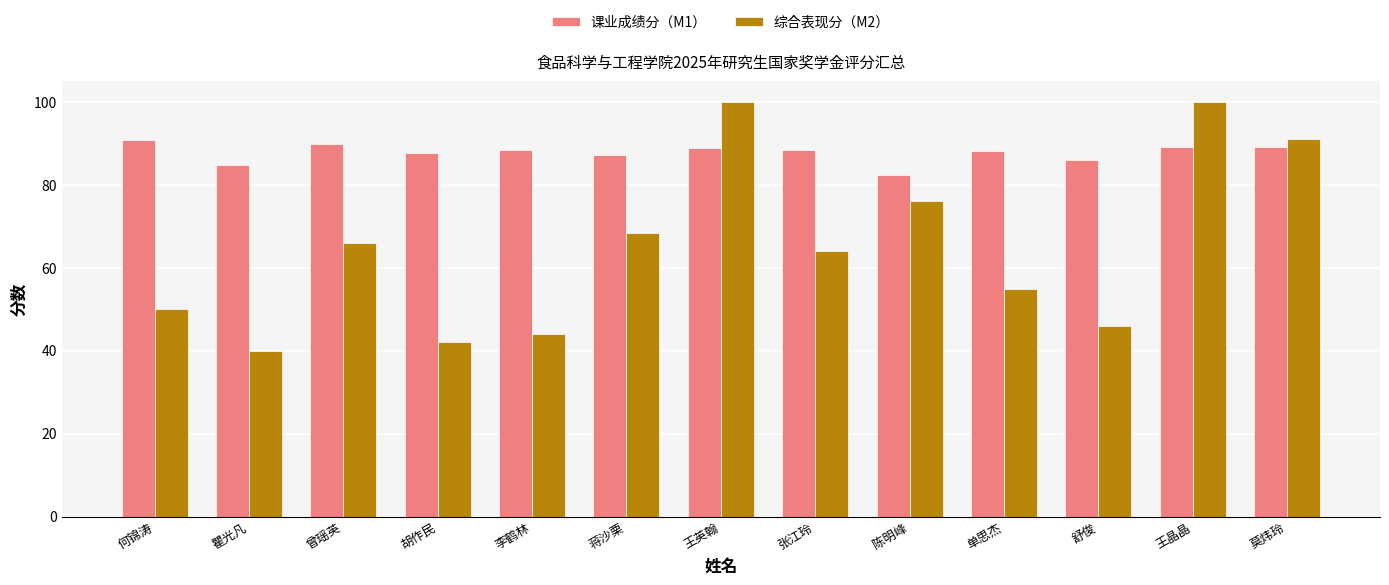

How many bars are there in each group?

2